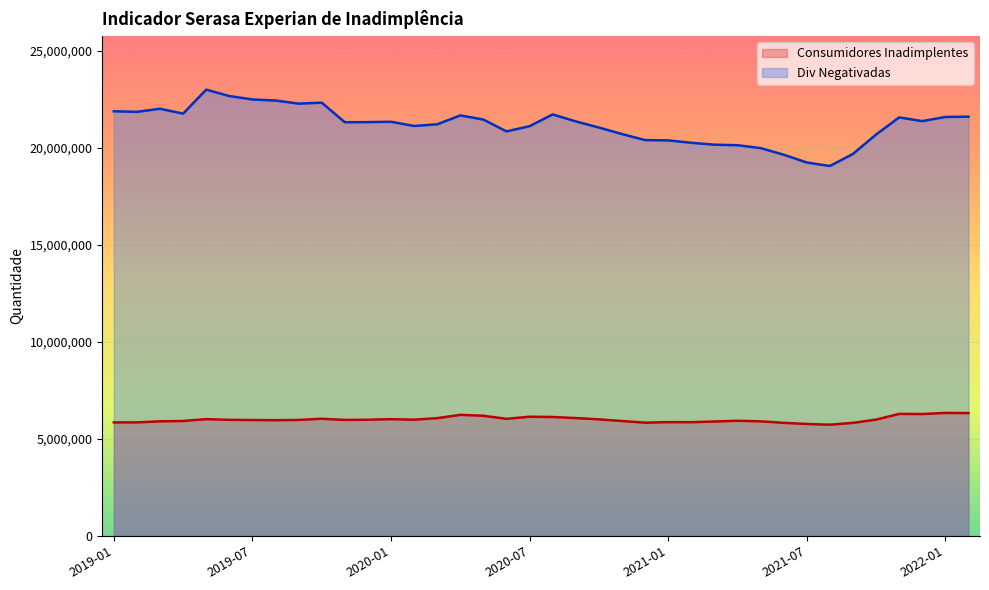

Read the Consumidores Inadimplentes value at 2021-01, to the nearest 100.

5859100